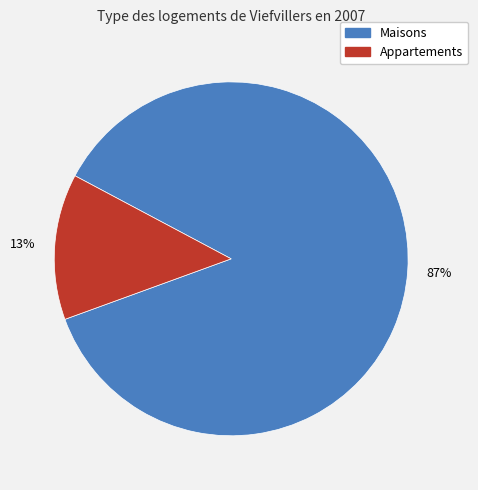

Is there any slice that represents more than half of the pie?

Yes